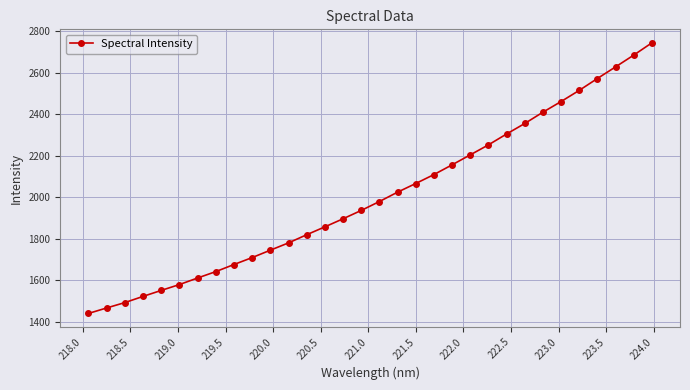

What is the greatest value displayed?

2743.1